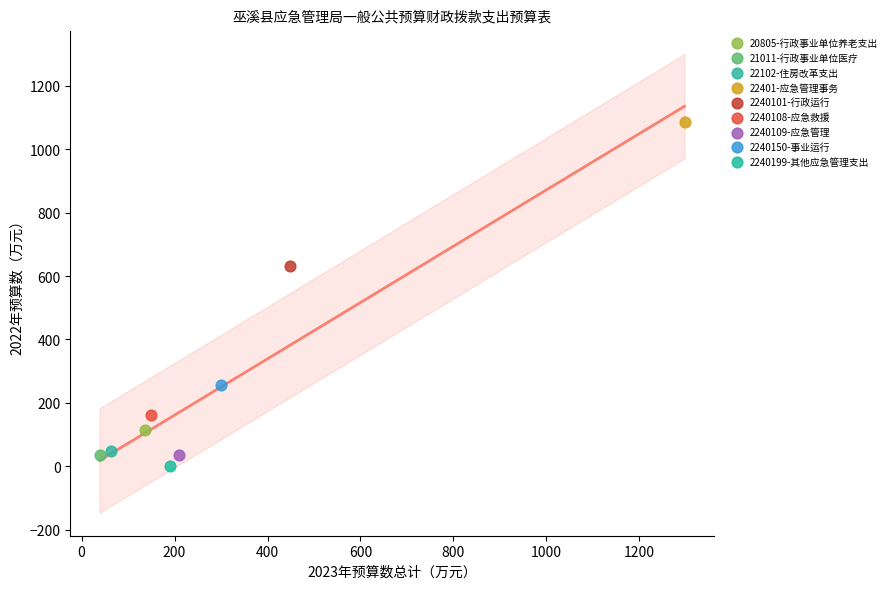

What are all the series names shown in the legend?

20805-行政事业单位养老支出, 21011-行政事业单位医疗, 22102-住房改革支出, 22401-应急管理事务, 2240101-行政运行, 2240108-应急救援, 2240109-应急管理, 2240150-事业运行, 2240199-其他应急管理支出